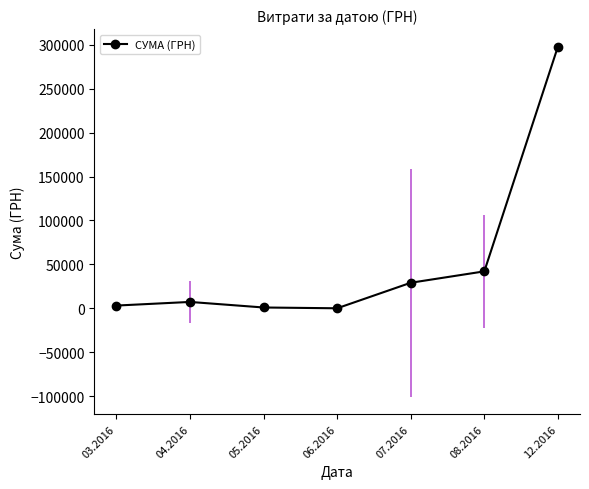

How many points are higher than both their immediate neighbors (excluding endpoints)?

1